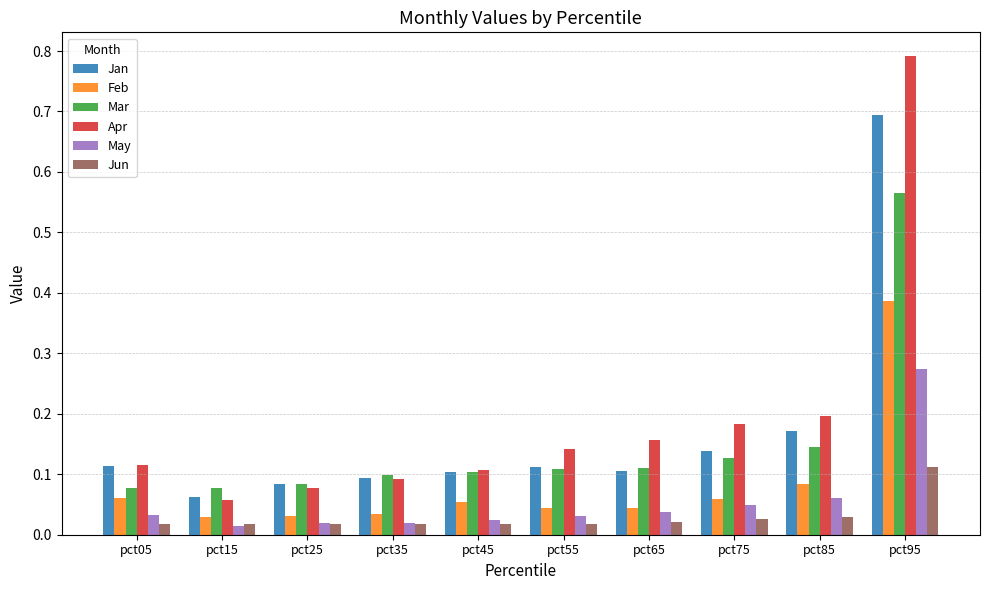

At how many categories does at least one series exceed 0?

10